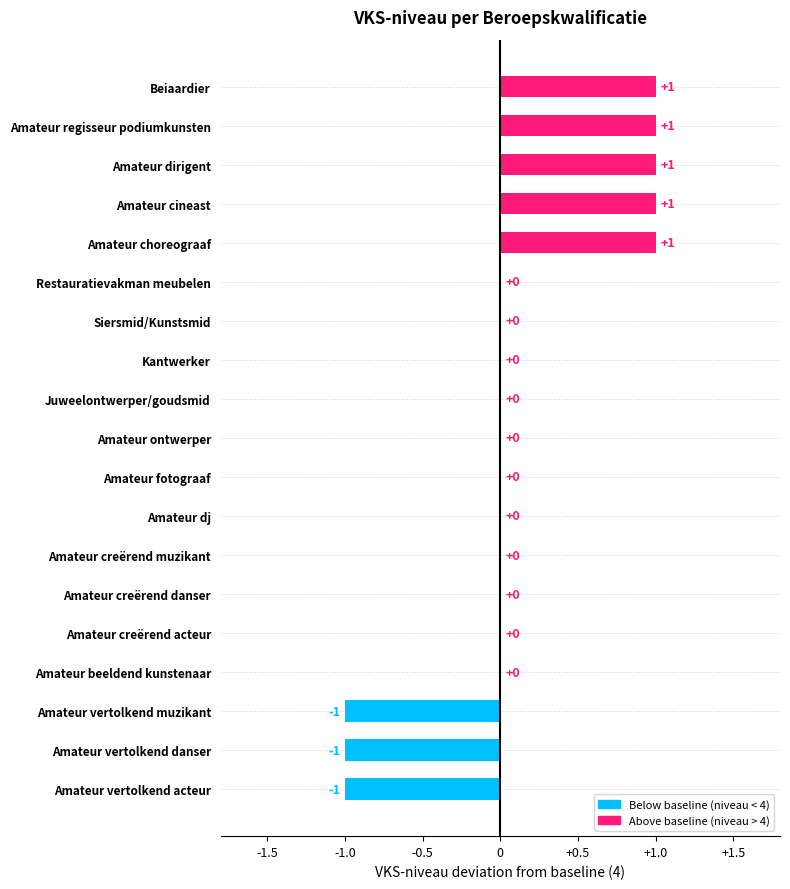

How many data points does each series have?

19